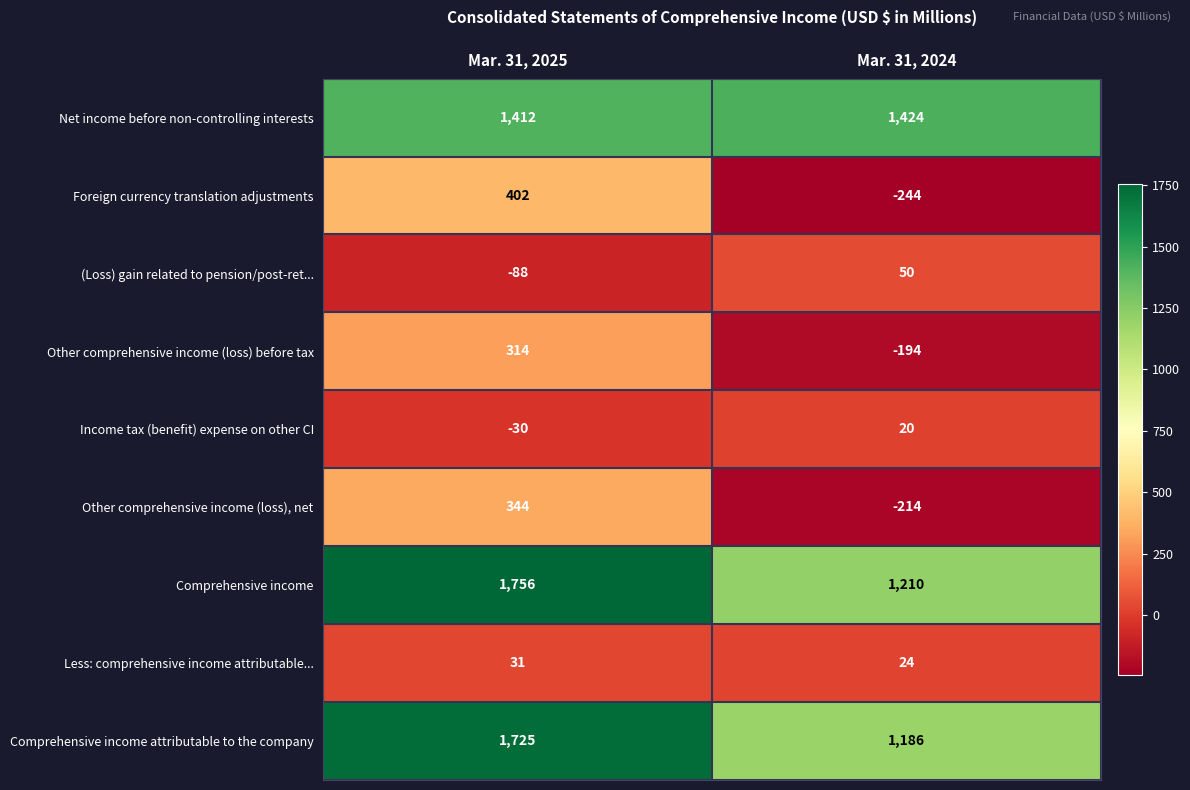

What is the smallest value displayed?

-244